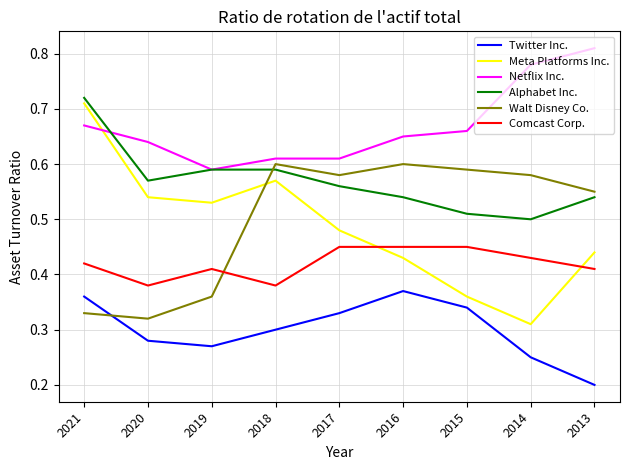

What is the sum of all Comcast Corp. values?

3.8